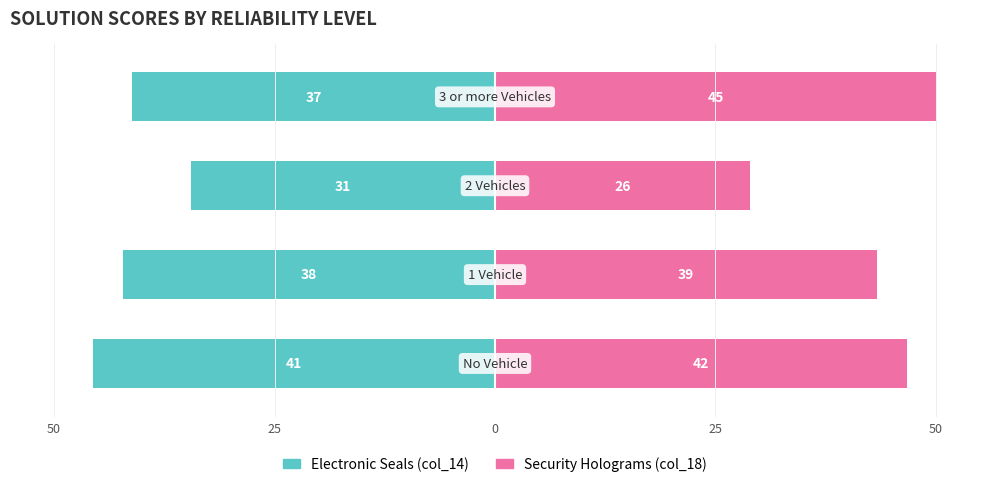

At how many categories does at least one series exceed 14?

4